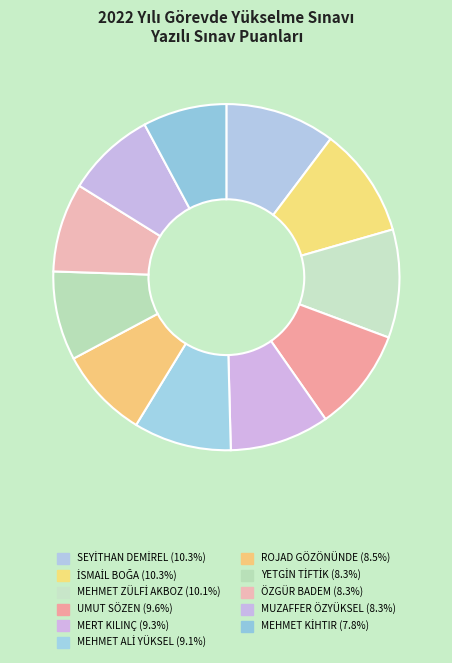

How many segments does this pie chart have?

11